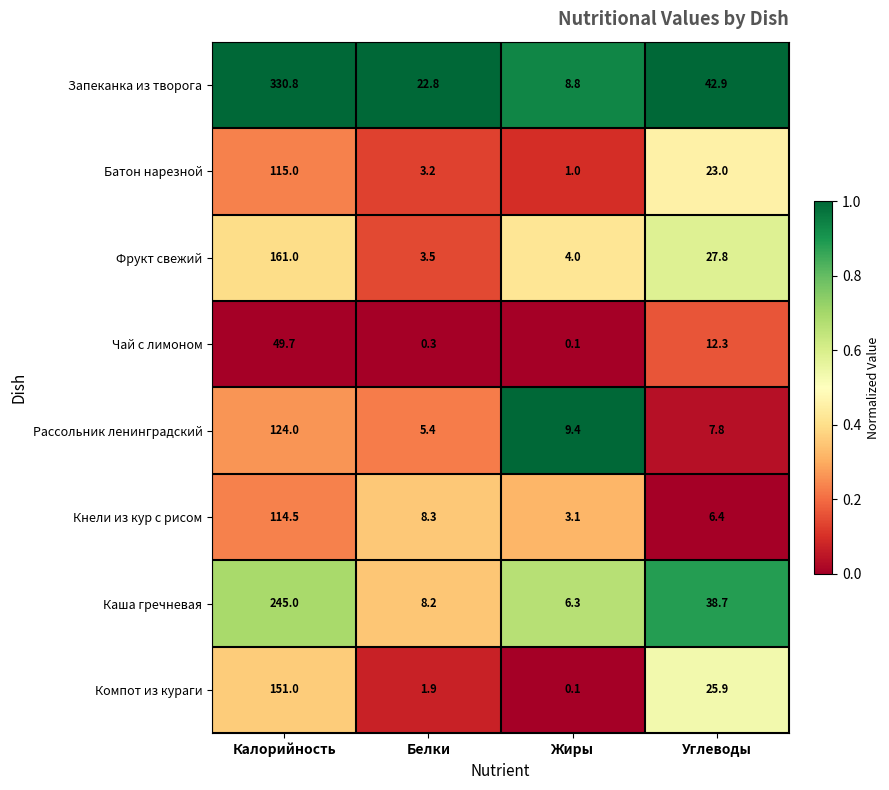

List the series in order of their peak value, lowest first.

Чай с лимоном, Кнели из кур с рисом, Батон нарезной, Рассольник ленинградский, Компот из кураги, Фрукт свежий, Каша гречневая, Запеканка из творога